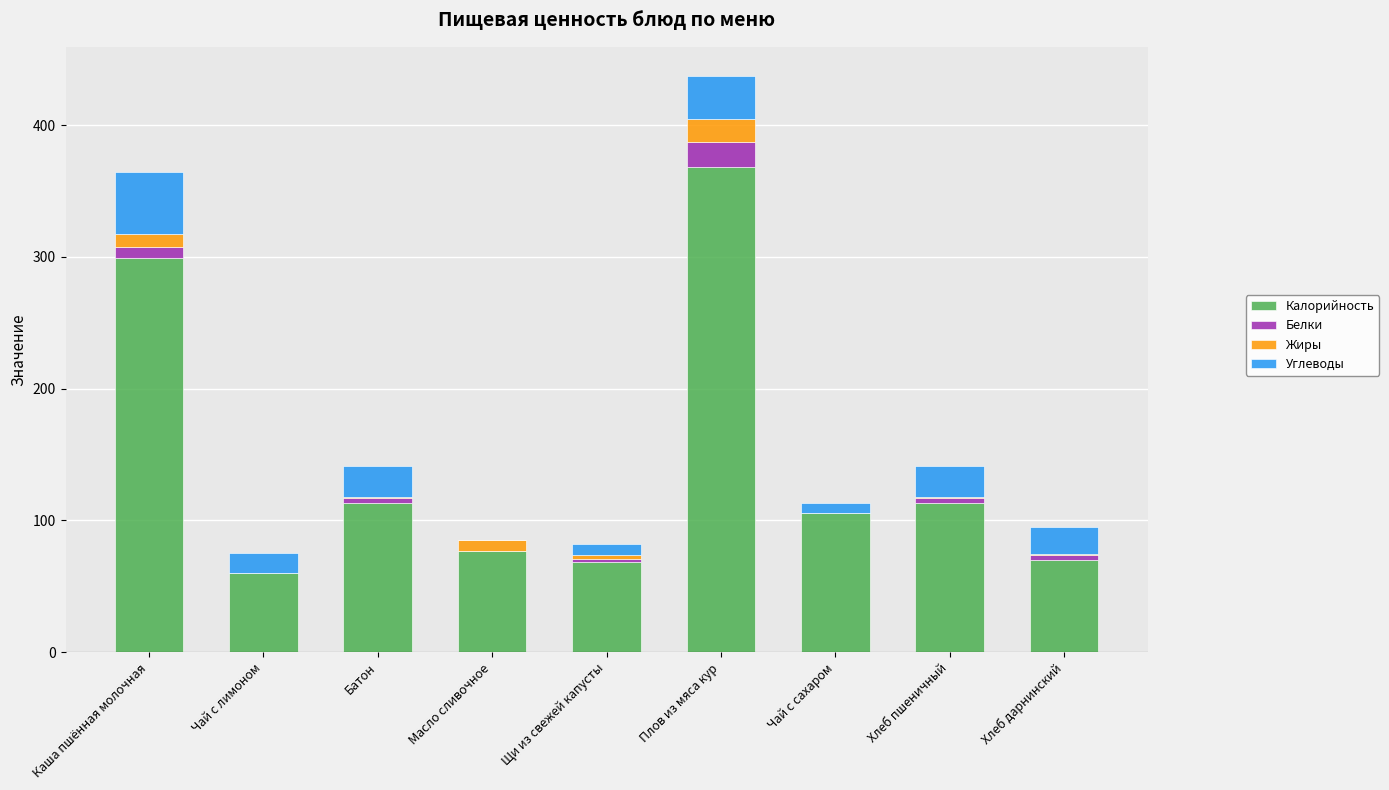

At which category is the sum across all series the highest?

Плов из мяса кур